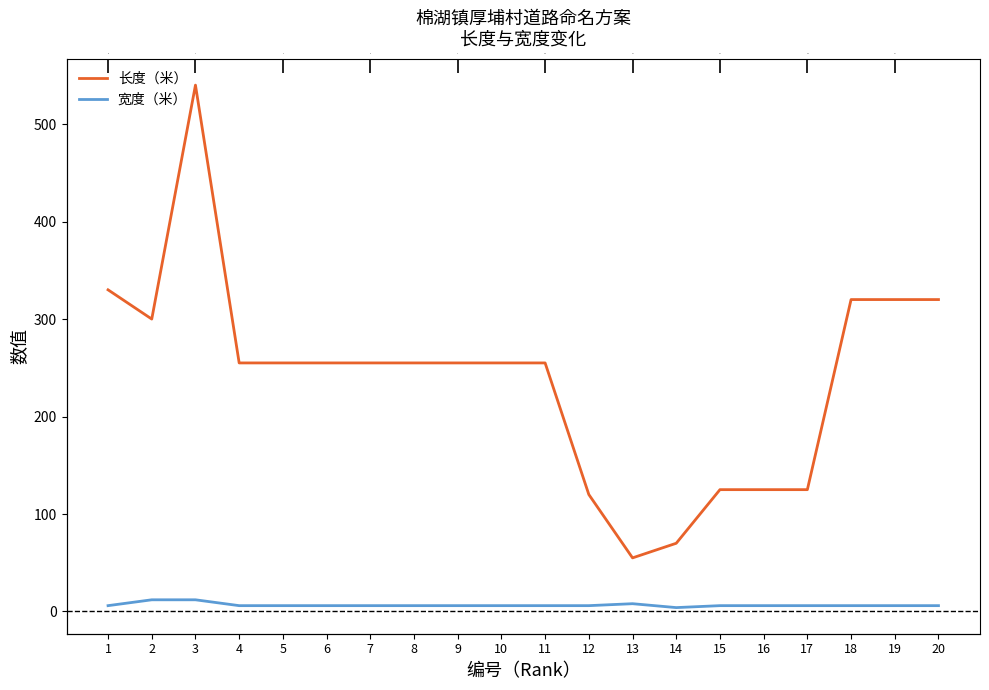

True or false: 宽度（米） and 长度（米） intersect in this chart.

False